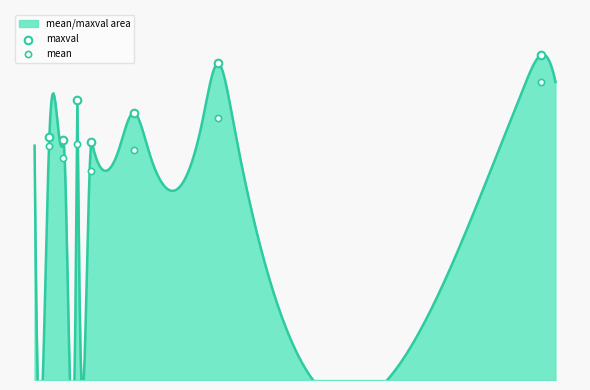

At how many categories does at least one series exceed 6?

4